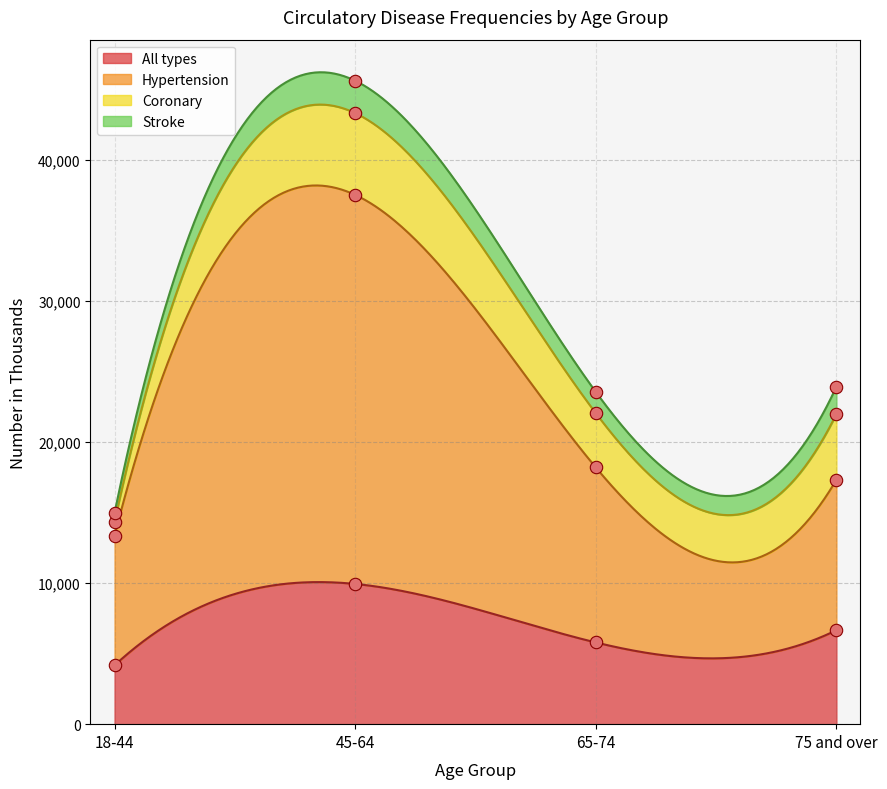

At which category is the sum across all series the highest?

45-64